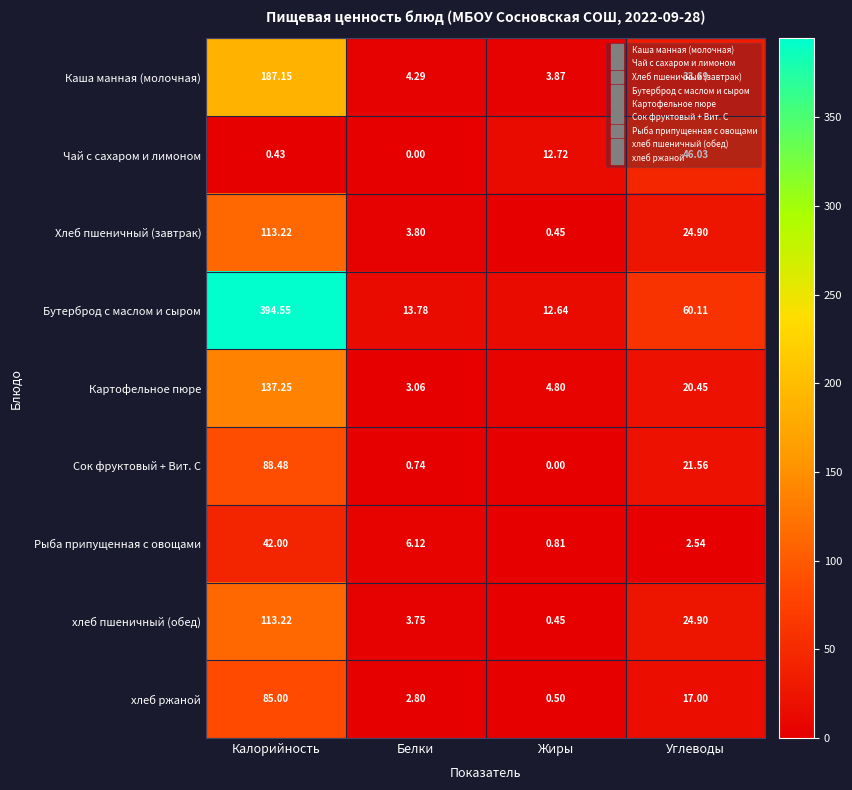

How many distinct data groups are displayed?

9